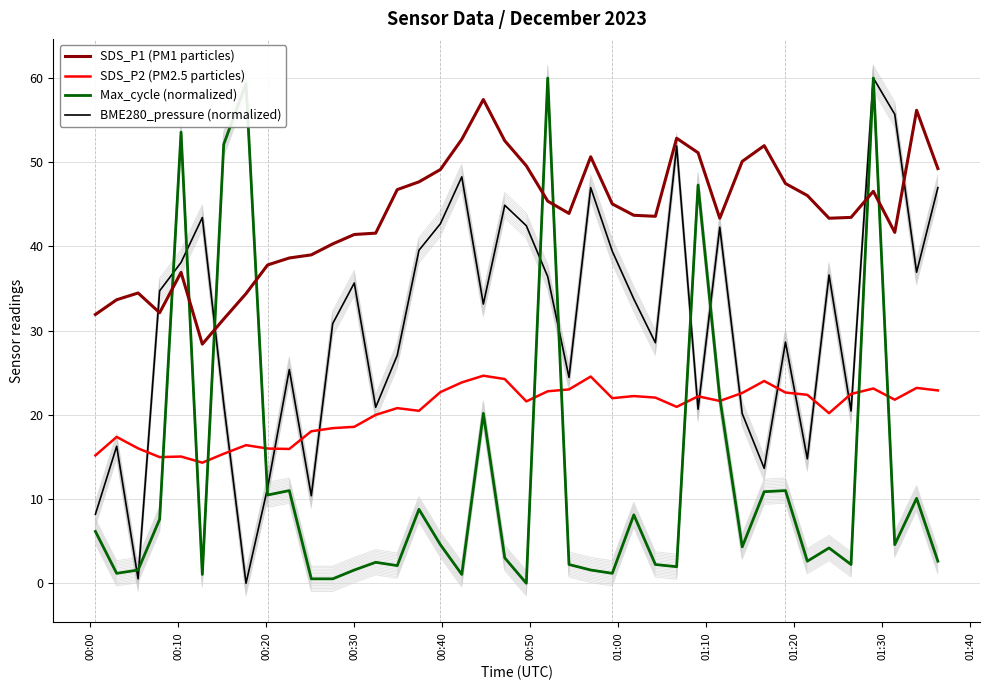

Reading left to right, extract all data points from this chart.

SDS_P1 (PM1 particles): 31.9	33.7	34.5	32.1	36.9	28.4	31.4	34.4	37.8	38.6	39.0	40.3	41.4	41.6	46.8	47.7	49.1	52.7	57.5	52.5	49.6	45.4	43.9	50.6	45.0	43.7	43.6	52.9	51.1	43.4	50.1	52.0	47.5	46.0	43.4	43.5	46.5	41.7	56.2	49.2
SDS_P2 (PM2.5 particles): 15.2	17.4	16.0	15.0	15.1	14.3	15.4	16.4	16.0	15.9	18.1	18.4	18.6	20.0	20.8	20.5	22.7	23.9	24.6	24.2	21.6	22.8	23.0	24.6	22.0	22.2	22.1	20.9	22.2	21.6	22.6	24.0	22.6	22.4	20.2	22.5	23.1	21.8	23.2	22.9
Max_cycle (normalized): 6.2	1.2	1.6	7.6	53.6	1.0	52.1	59.3	10.5	11.0	0.5	0.5	1.6	2.5	2.1	8.8	4.6	1.0	20.2	3.0	0.0	60.0	2.2	1.6	1.2	8.1	2.2	2.0	47.3	22.0	4.3	10.9	11.0	2.6	4.2	2.2	60.0	4.6	10.1	2.6
BME280_pressure (normalized): 8.2	16.3	0.5	34.7	38.1	43.4	21.3	0.0	11.3	25.4	10.4	30.8	35.7	20.9	27.1	39.5	42.7	48.3	33.2	44.9	42.5	36.4	24.4	47.0	39.4	33.8	28.6	51.9	20.7	42.3	20.2	13.6	28.6	14.8	36.6	20.5	60.0	55.7	36.9	47.0